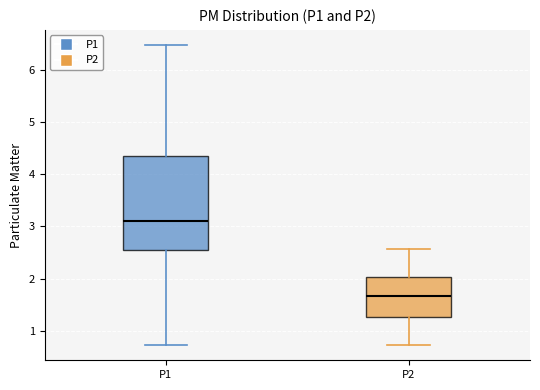

Reading left to right, read every box against the y-axis: the position of its median line, the range the box covers, and the ends of its whiskers. The values are not printed on the chart, so give them approximately, as read against the axis.

P1: median 3.1, box 2.6 to 4.3, whiskers 0.7 to 6.5
P2: median 1.7, box 1.3 to 2.0, whiskers 0.7 to 2.6